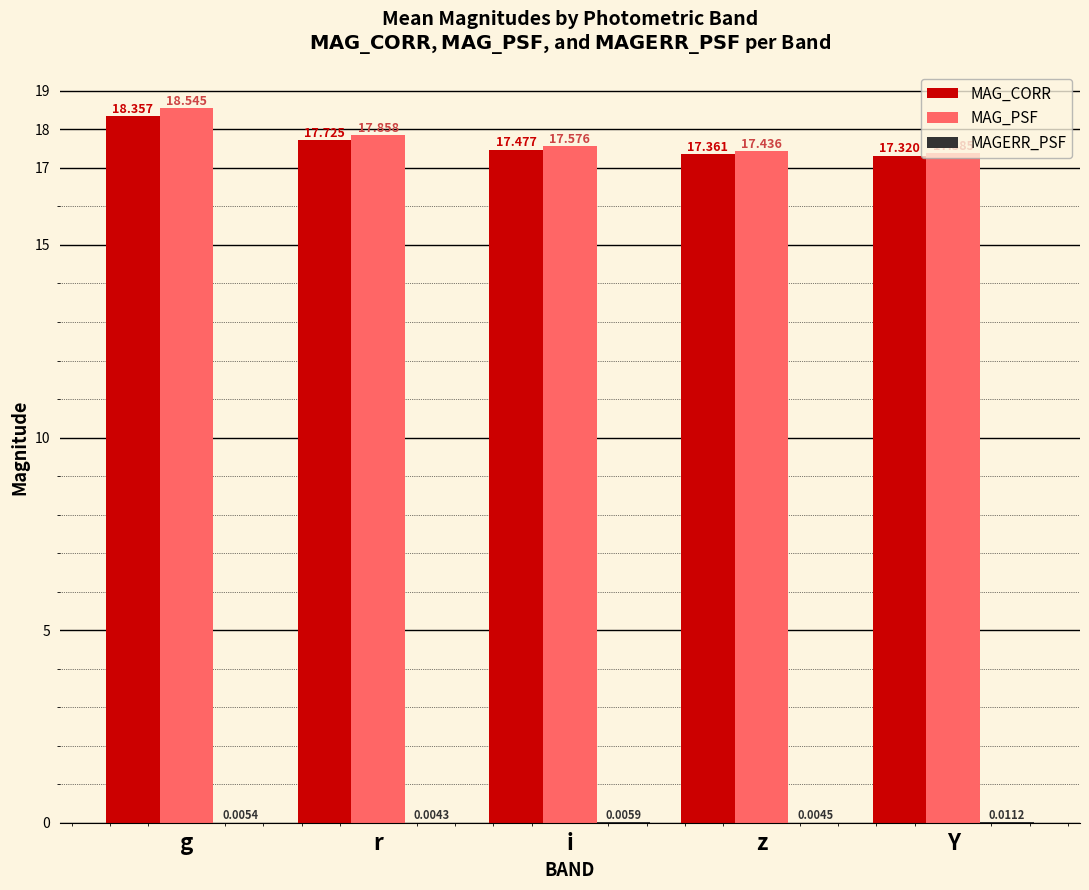

How many groups of bars are there?

5